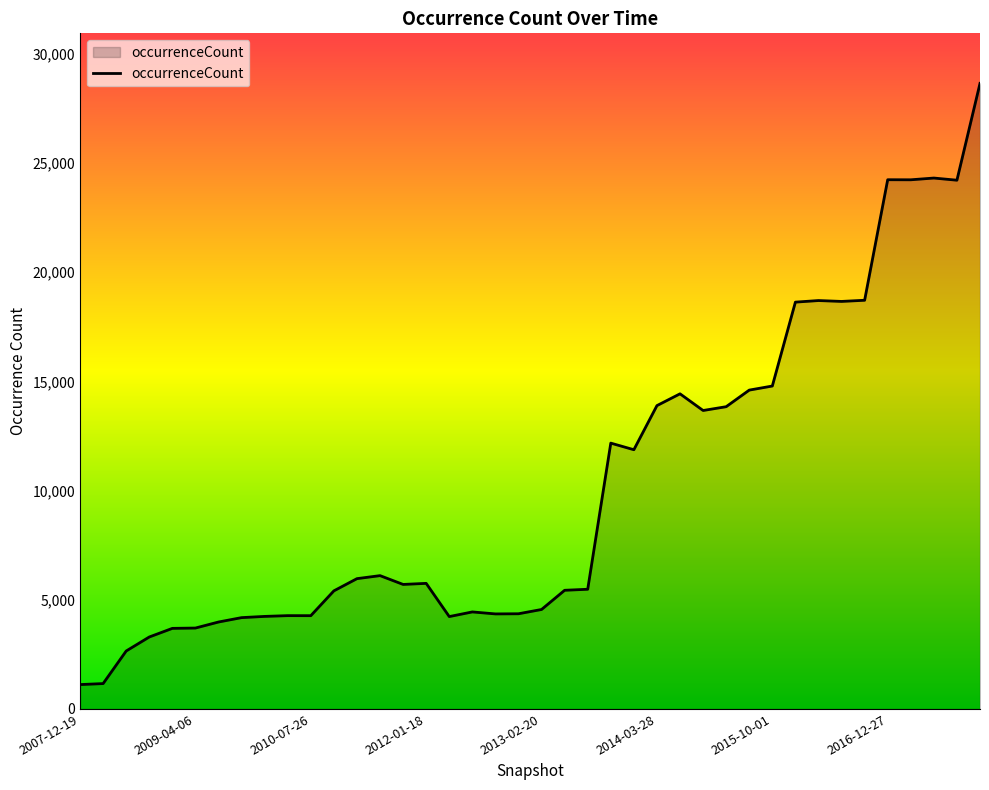

What is the minimum value shown in the chart?

1116